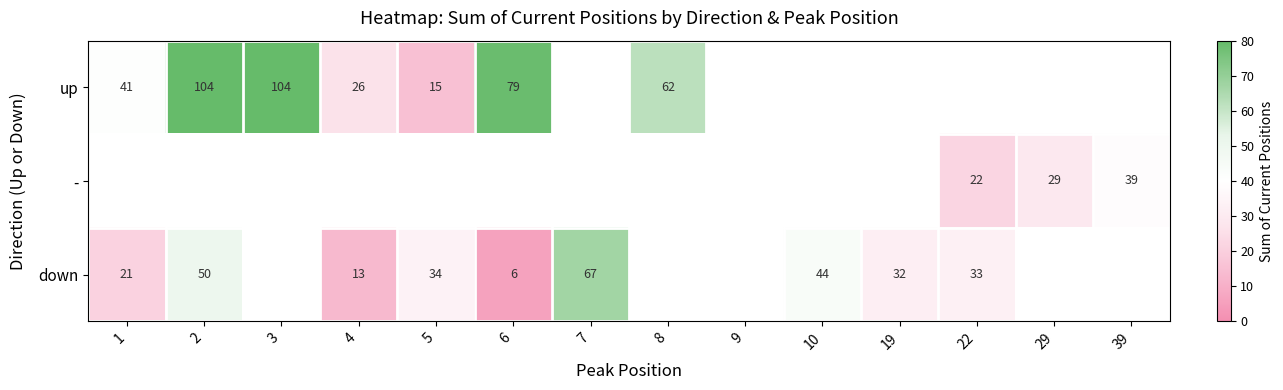

Which label corresponds to the smallest value in the chart?

6